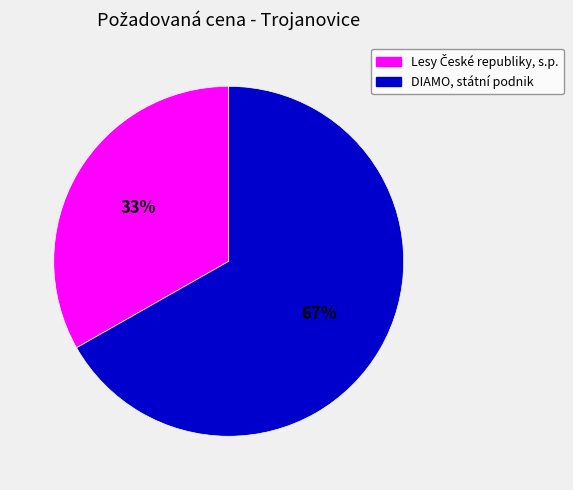

To the nearest percent, what is the difference between the largest and smallest slice percentages?

34%